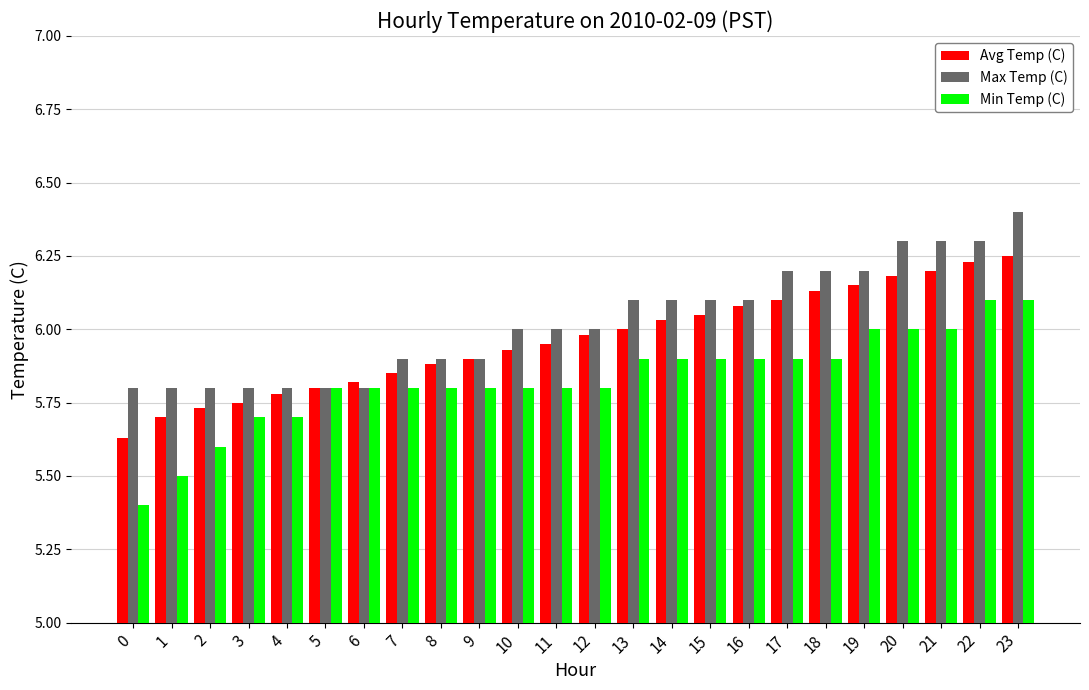

Is the value of Avg Temp (C) at 21 greater than the value of Min Temp (C) at 19?

Yes